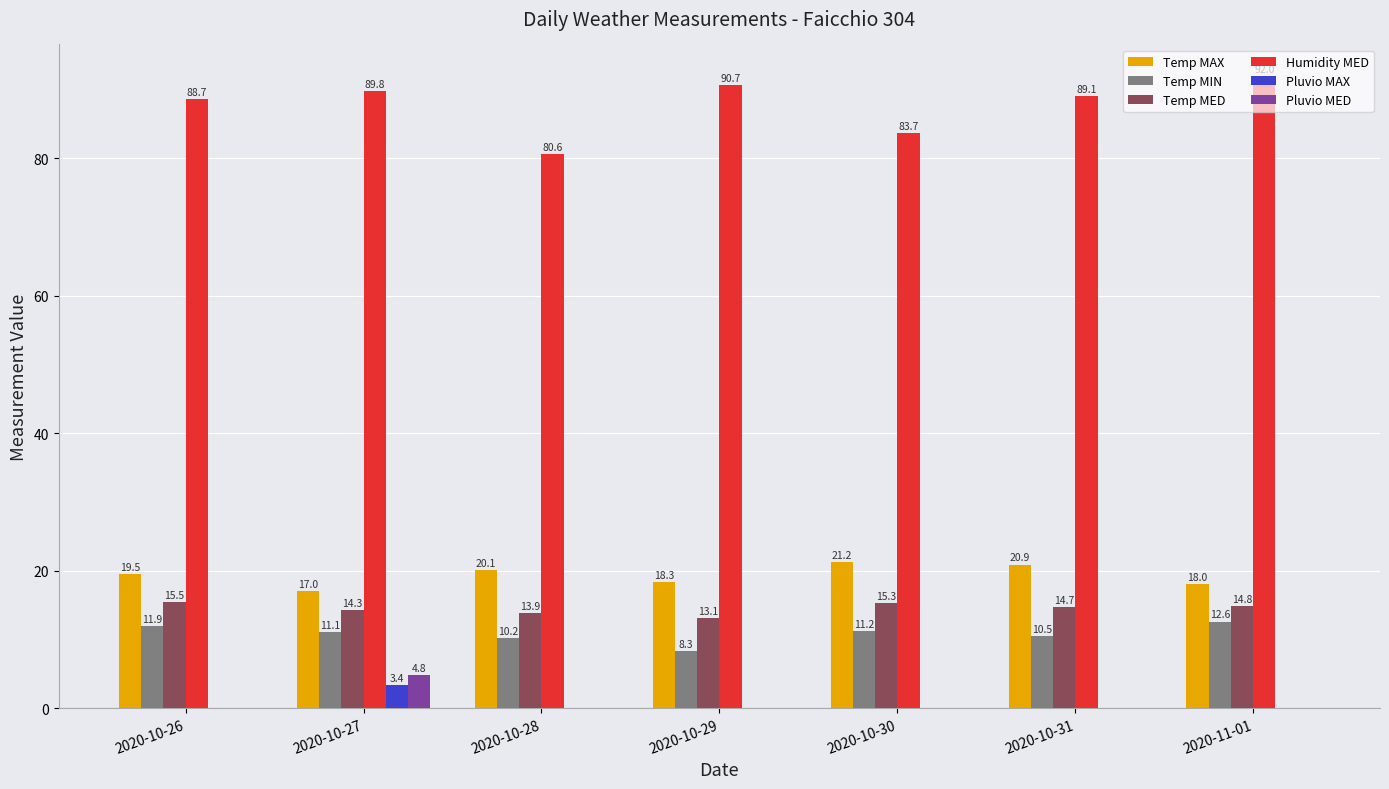

Which series has the widest spread of values?

Humidity MED